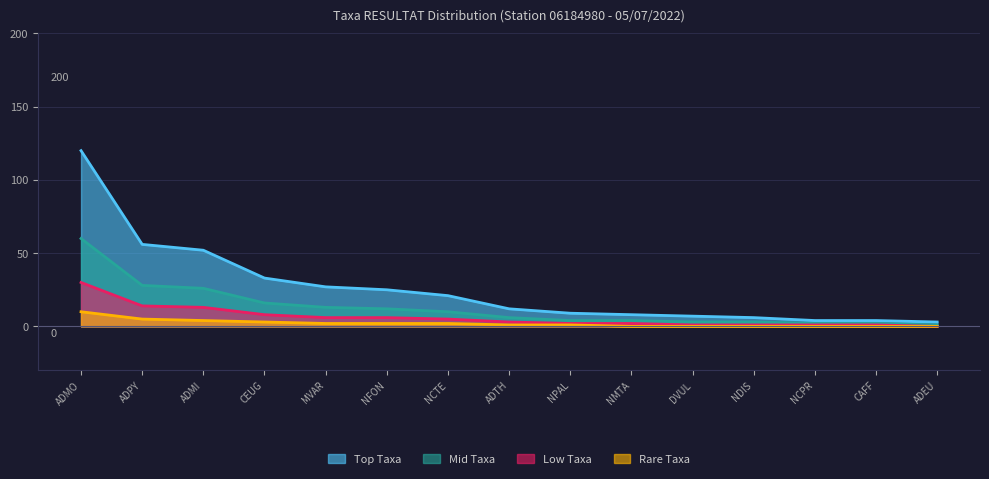

How many lines are shown in the chart?

4